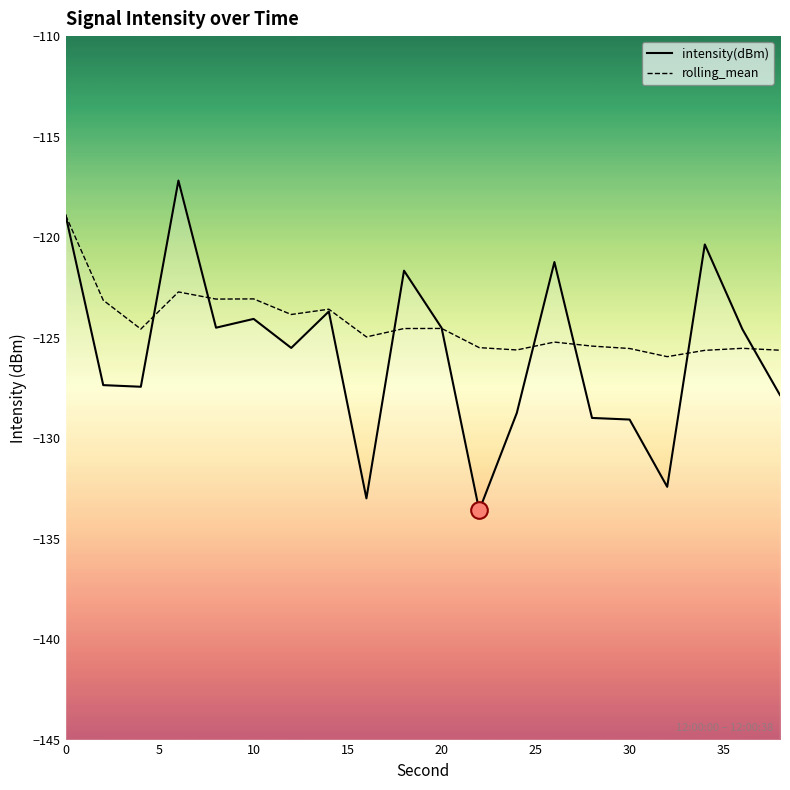

How many lines are shown in the chart?

2